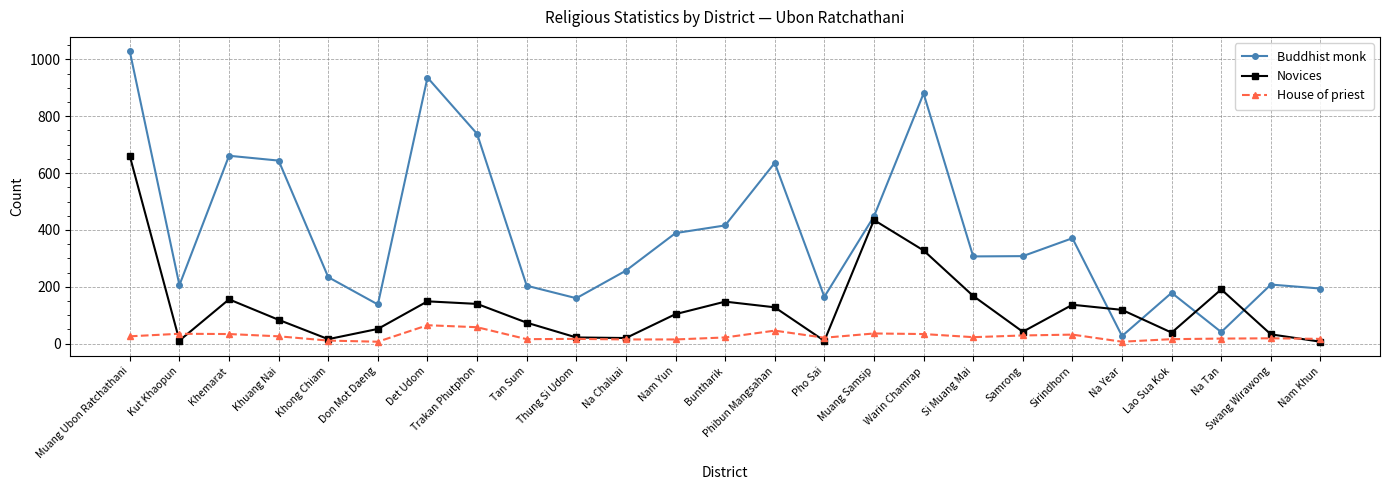

What is the sum of the House of priest values at Samrong and Nam Khun?

46